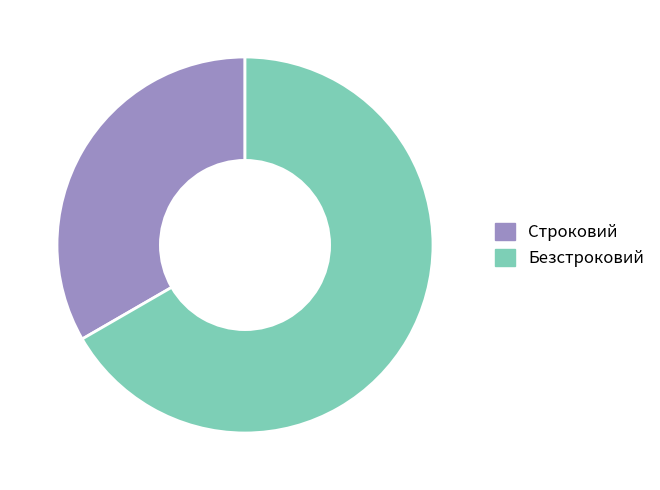

What is the largest slice in the pie chart?

Безстроковий